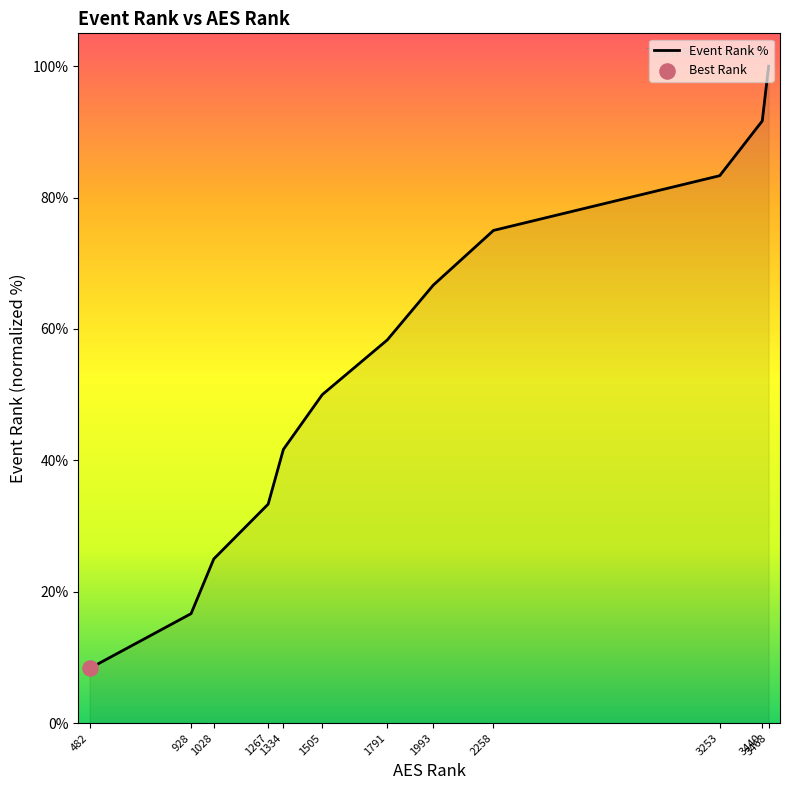

Which has a higher value, 3468 or 1334?

3468